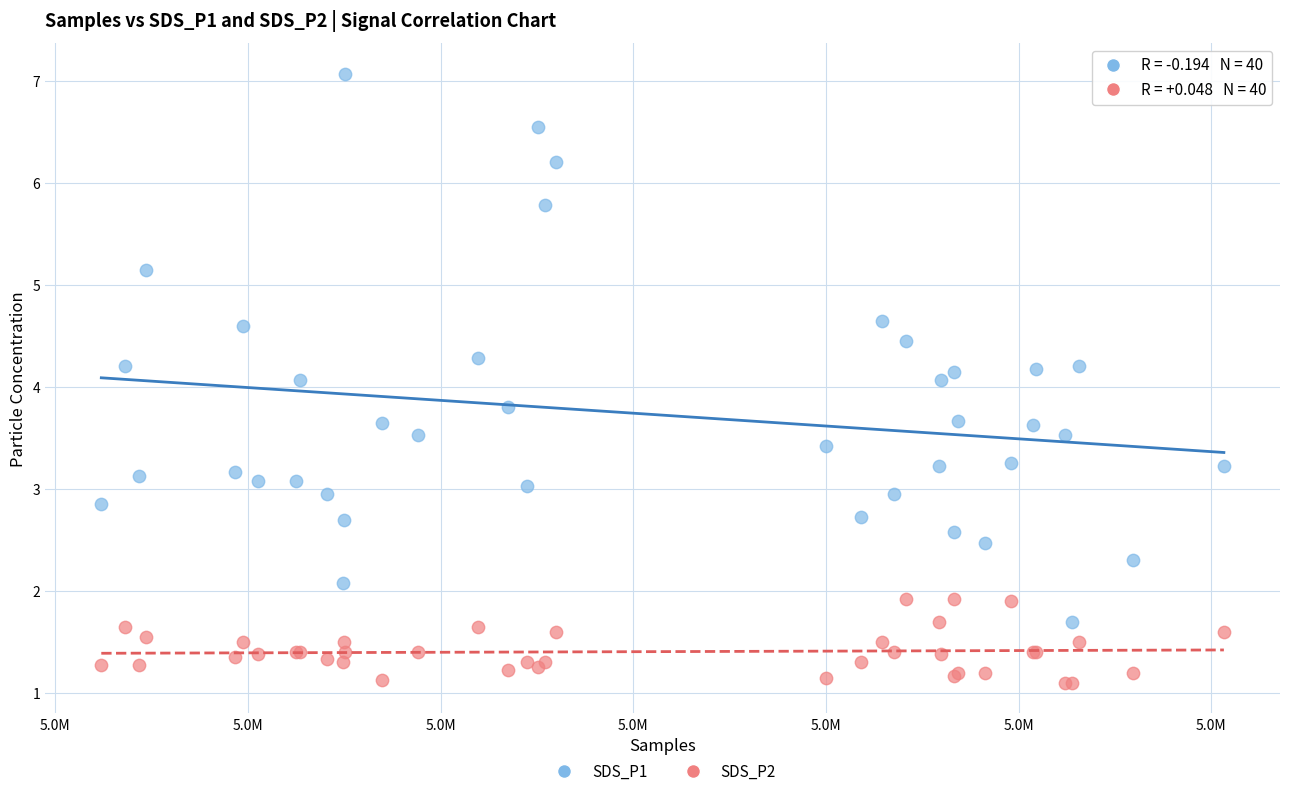

Which series has the largest Y range (max minus min)?

SDS_P1